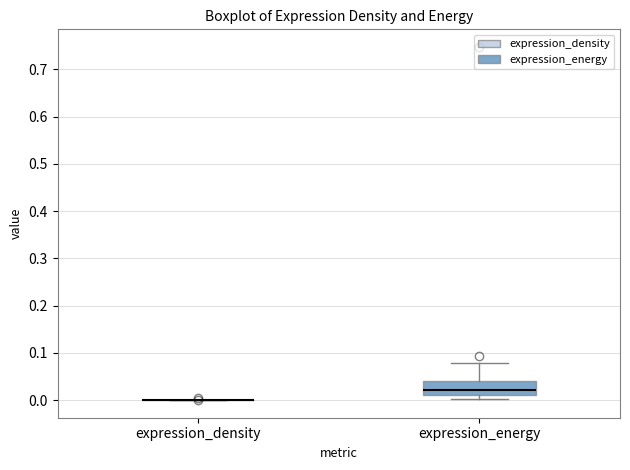

Where does the median line of the box for expression_energy sit on the y-axis? The values are not printed on the chart, so give them approximately, as read against the axis.

0.02